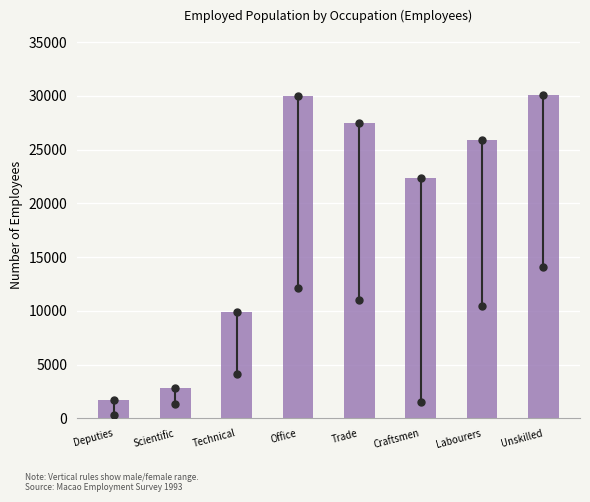

At which label is the value closest to 15891?

Technical